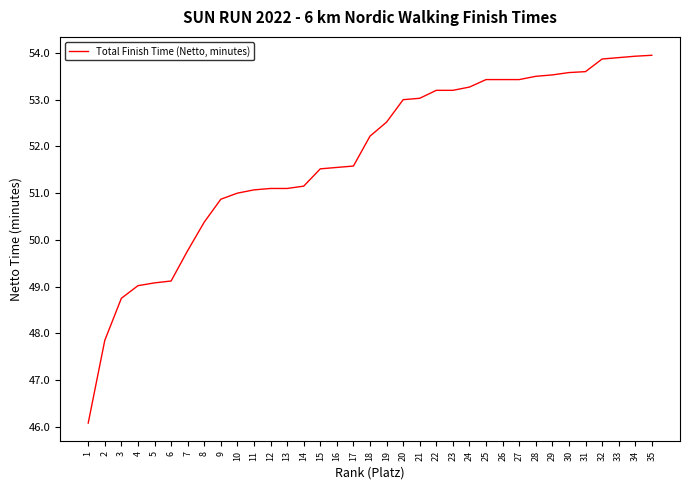

What is the sum of the values at 19 and 29?

106.1